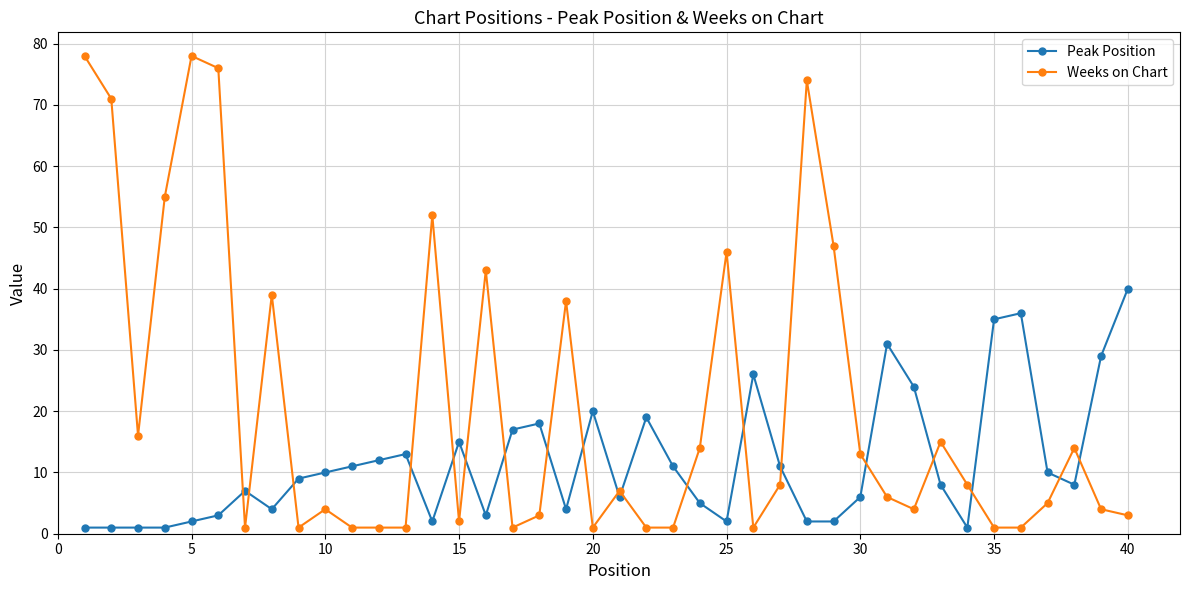

What is the highest value of the Peak Position series?

40